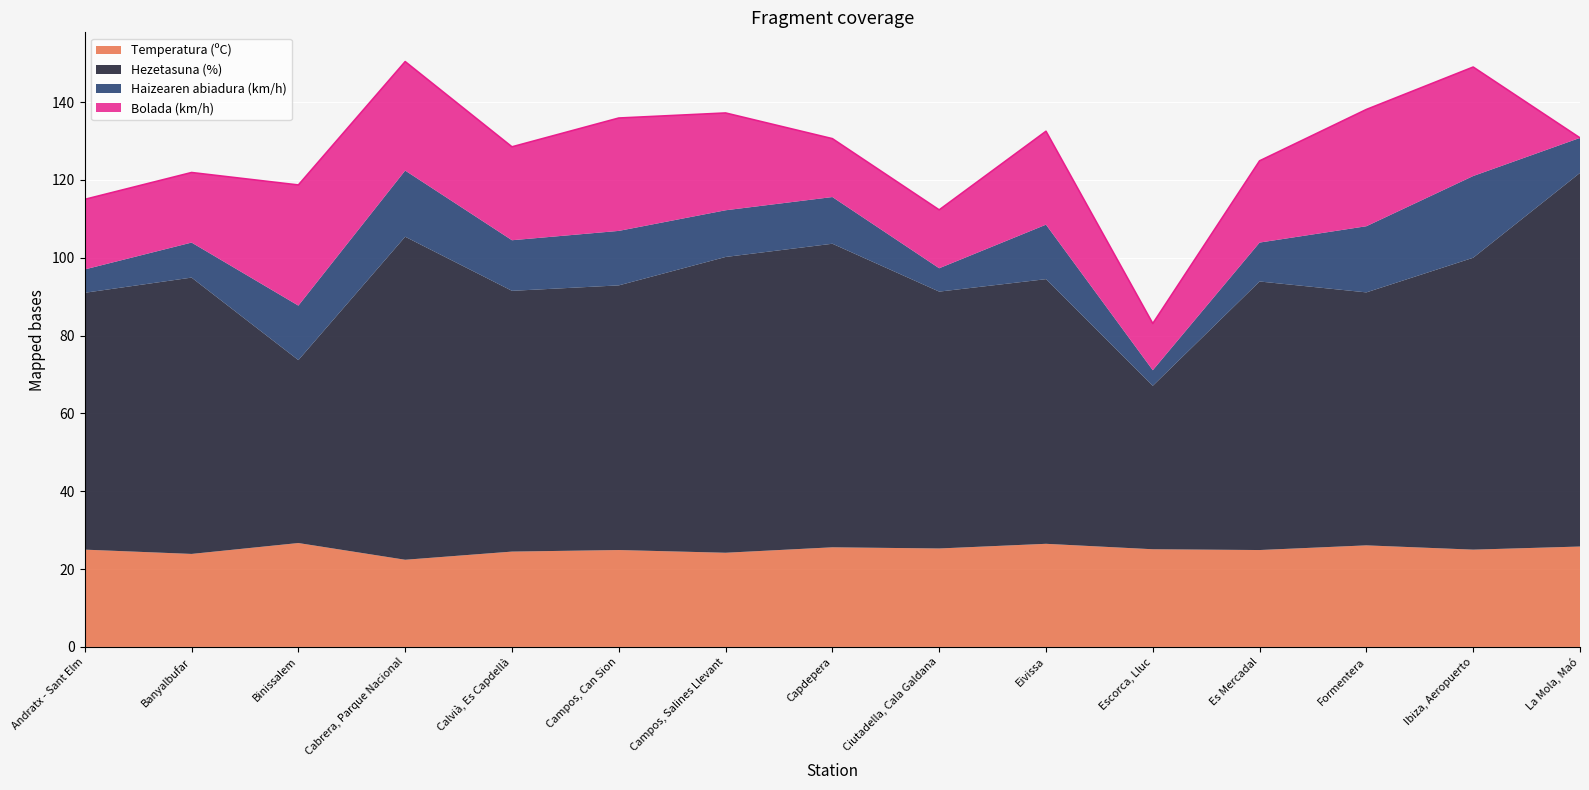

True or false: the data shows 201.8 at La Mola, Maó.

False